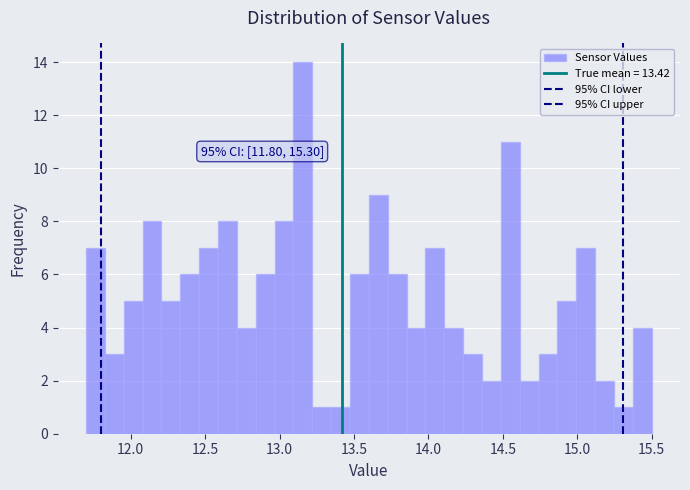

Read against the x-axis, roughly where is the centre of the tallest bar?

13.15